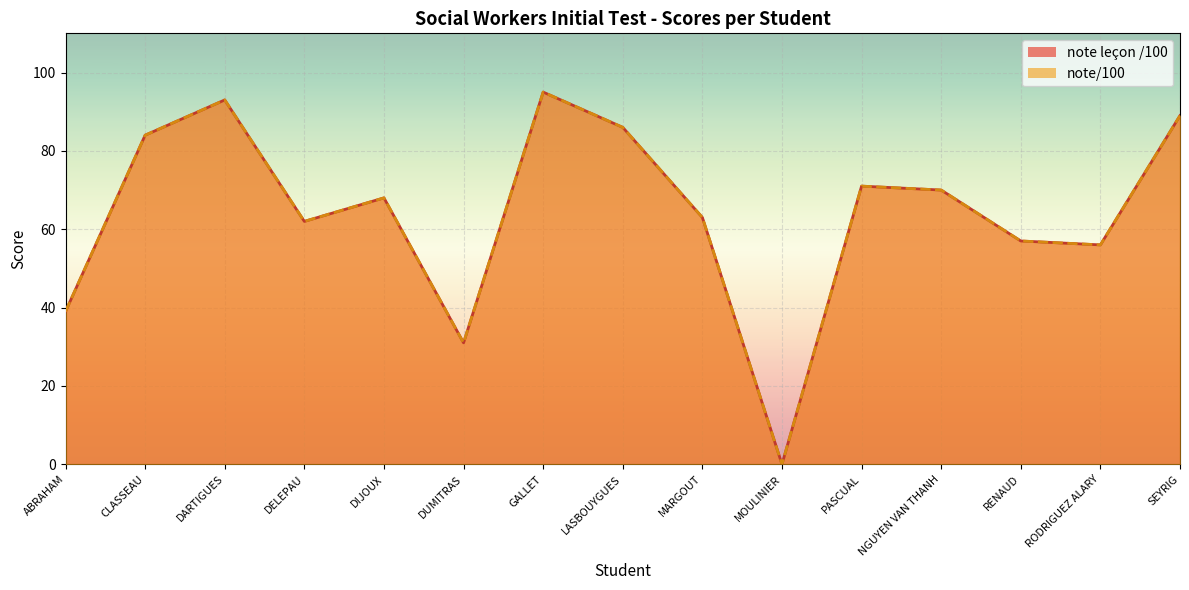

Reading right to left, extract all data points from this chart.

note leçon /100: SEYRIG=89	RODRIGUEZ ALARY=56	RENAUD=57	NGUYEN VAN THANH=70	PASCUAL=71	MOULINIER=0	MARGOUT=63	LASBOUYGUES=86	GALLET=95	DUMITRAS=31	DIJOUX=68	DELEPAU=62	DARTIGUES=93	CLASSEAU=84	ABRAHAM=39
note/100: SEYRIG=89	RODRIGUEZ ALARY=56	RENAUD=57	NGUYEN VAN THANH=70	PASCUAL=71	MOULINIER=0	MARGOUT=63	LASBOUYGUES=86	GALLET=95	DUMITRAS=31	DIJOUX=68	DELEPAU=62	DARTIGUES=93	CLASSEAU=84	ABRAHAM=39